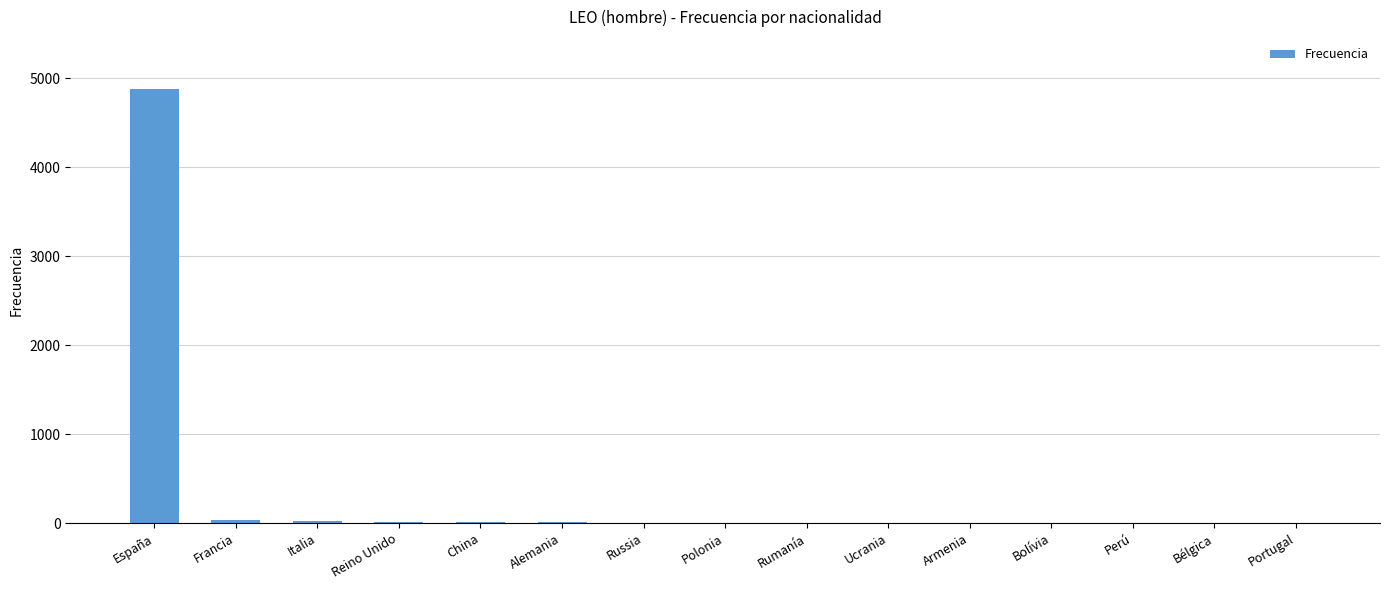

What is the sum of all values?

5018